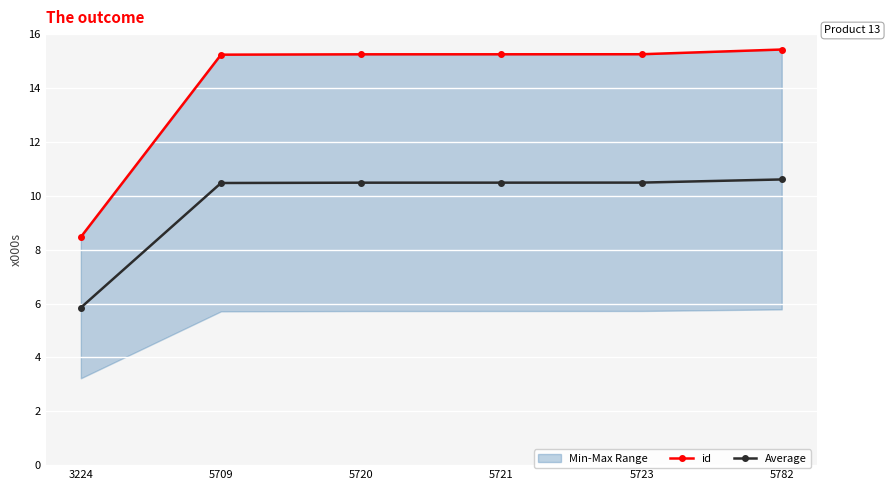

What is the difference between the second highest and minimum values in the id series?

6785